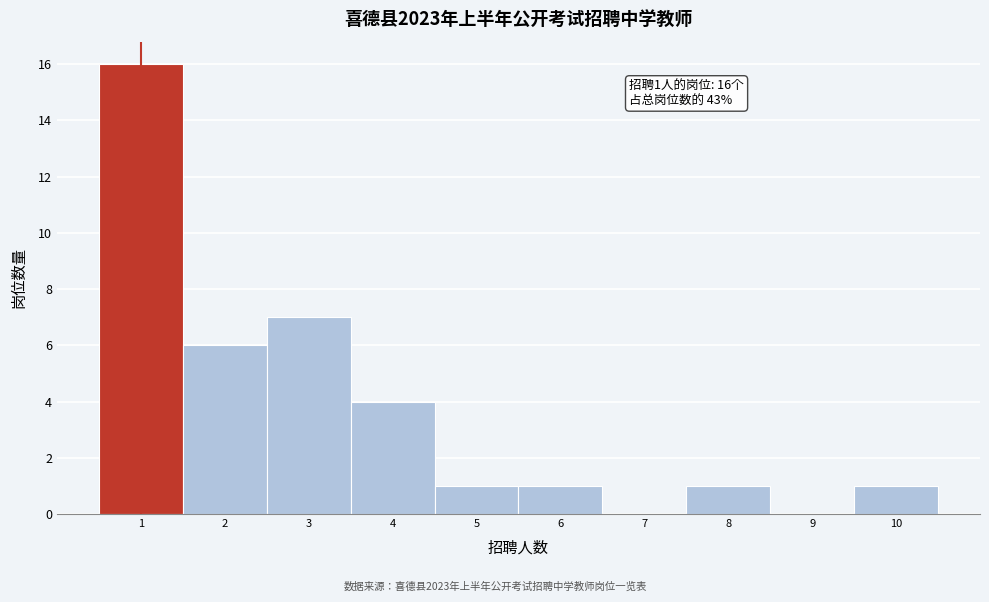

Over which range of the x-axis is the bar tallest?

0.5 to 1.5